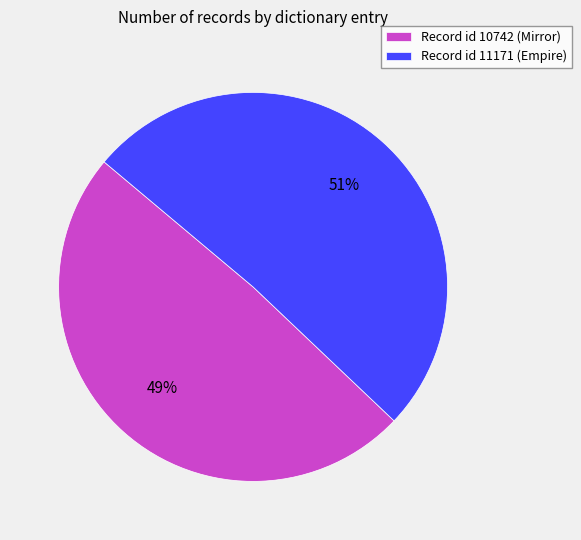

Which has a higher value, Record id 10742 (Mirror) or Record id 11171 (Empire)?

Record id 11171 (Empire)